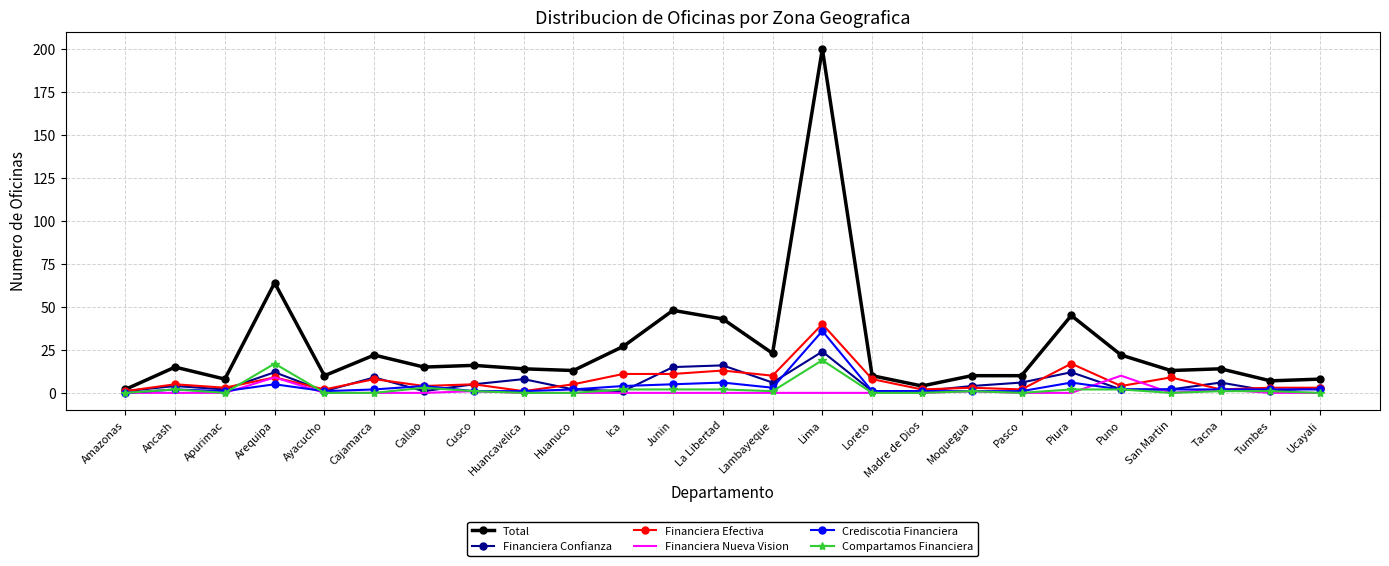

What is the sum of the Total values at Lambayeque and Tumbes?

30